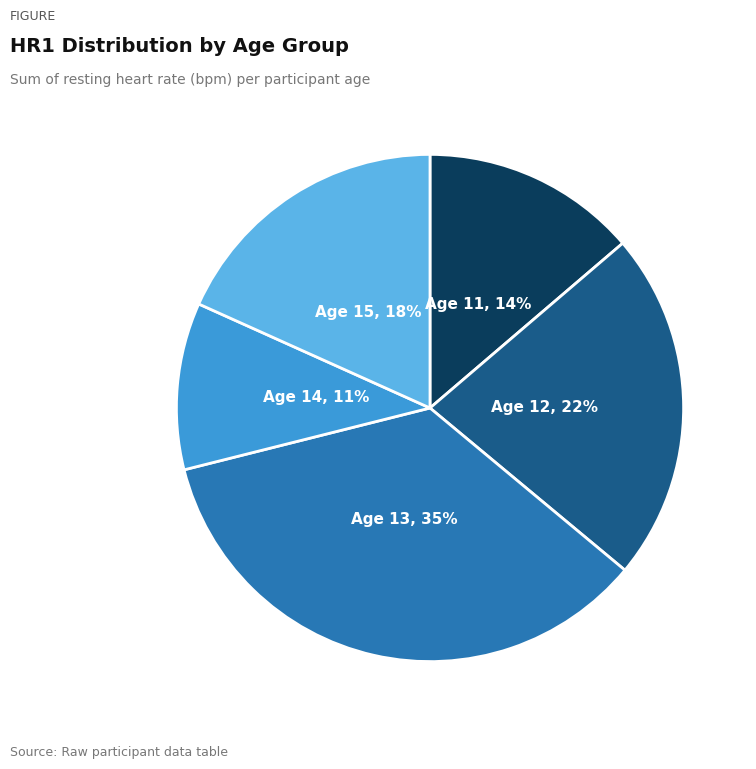

To the nearest percent, what is the difference between the largest and smallest slice percentages?

24%